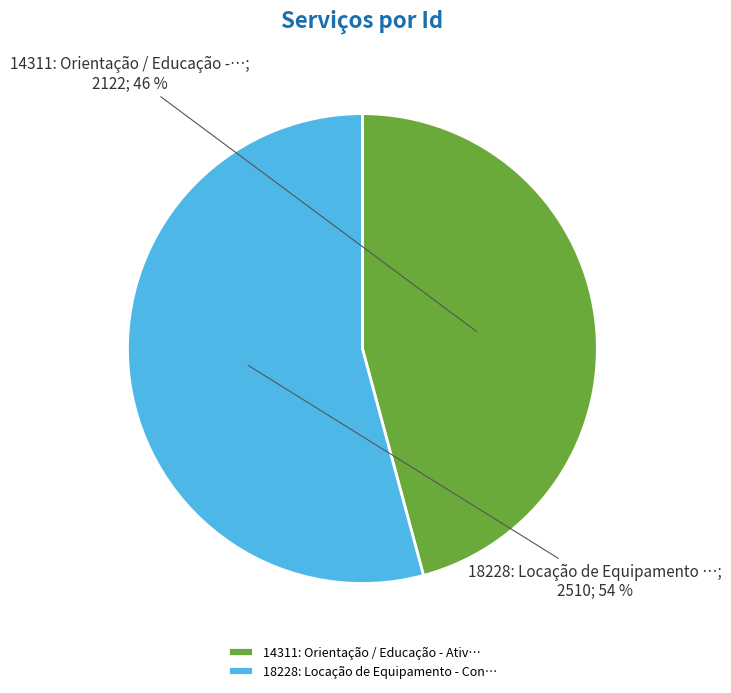

True or false: 18228: Locação de Equipamento - Con… accounts for 54% of the total.

True